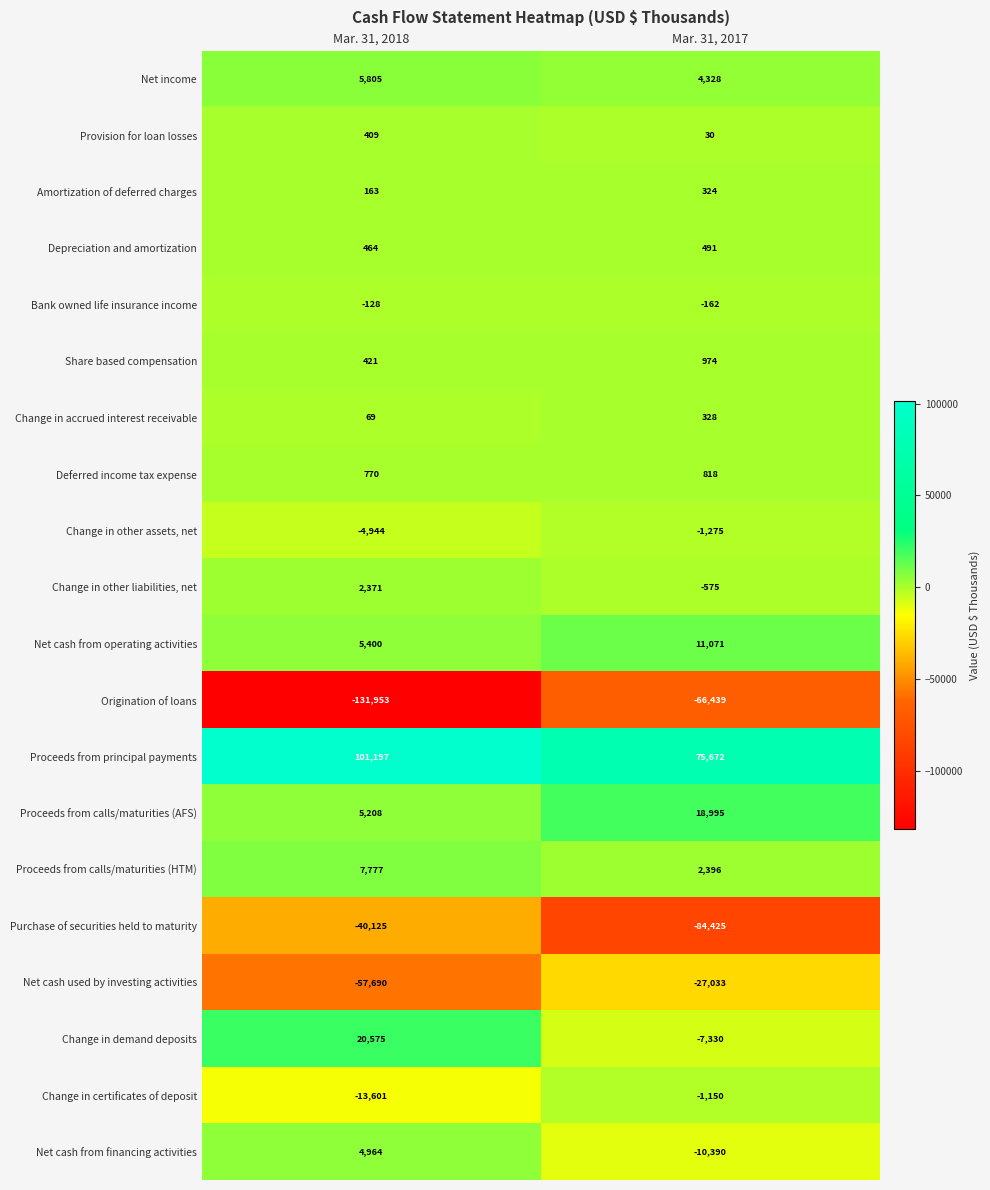

Rank the series at Mar. 31, 2018 from highest to lowest value.

Proceeds from principal payments, Change in demand deposits, Proceeds from calls/maturities (HTM), Net income, Net cash from operating activities, Proceeds from calls/maturities (AFS), Net cash from financing activities, Change in other liabilities, net, Deferred income tax expense, Depreciation and amortization, Share based compensation, Provision for loan losses, Amortization of deferred charges, Change in accrued interest receivable, Bank owned life insurance income, Change in other assets, net, Change in certificates of deposit, Purchase of securities held to maturity, Net cash used by investing activities, Origination of loans